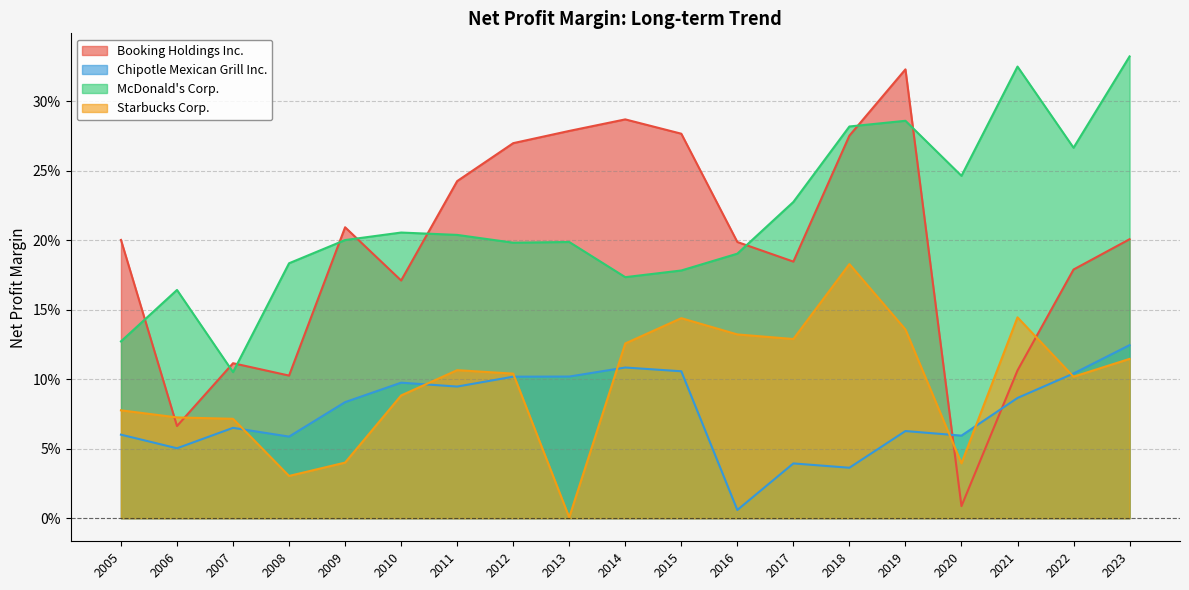

Which category has the highest value in the Booking Holdings Inc. series?

2019